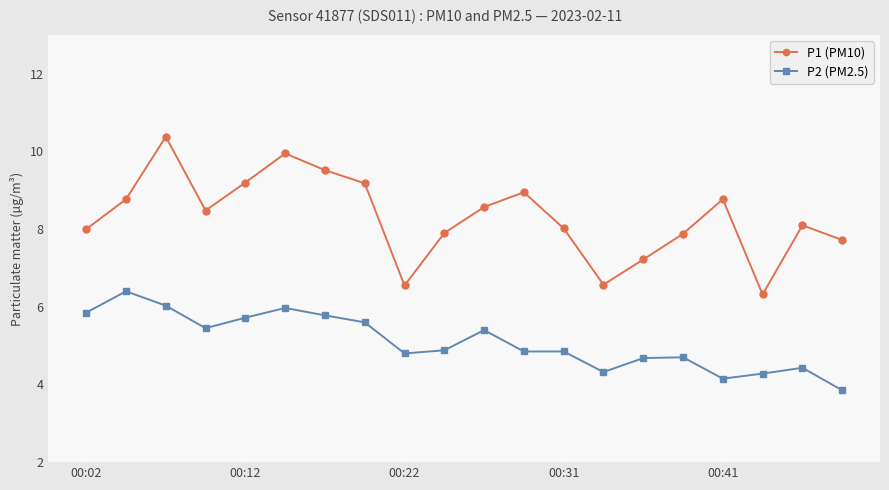

Does the chart display data point markers on the line(s)?

Yes